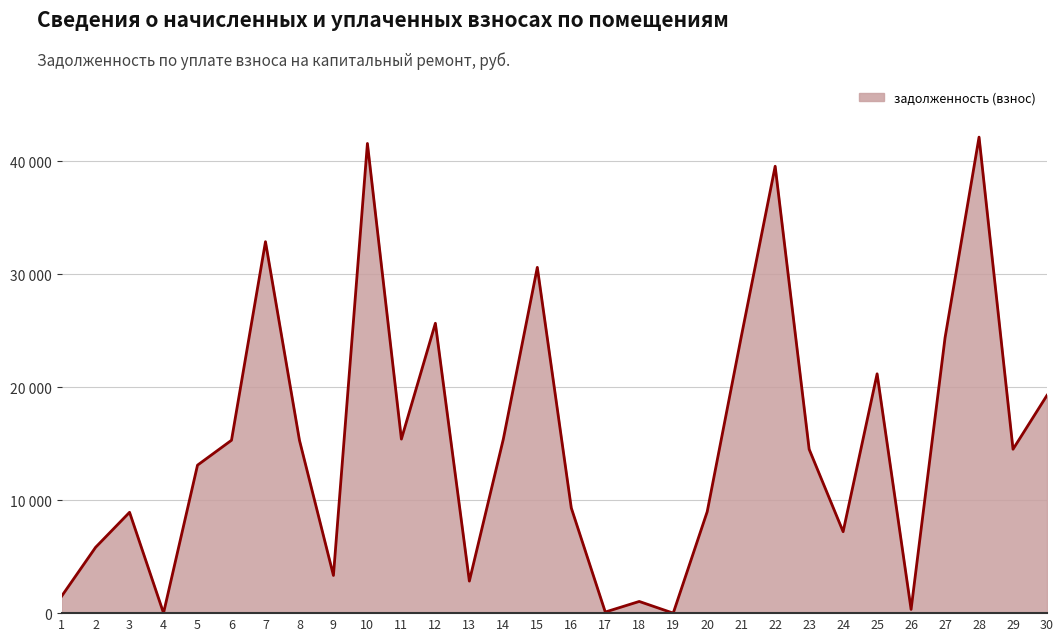

What is the change in value from 16 to 18?

-8272.5